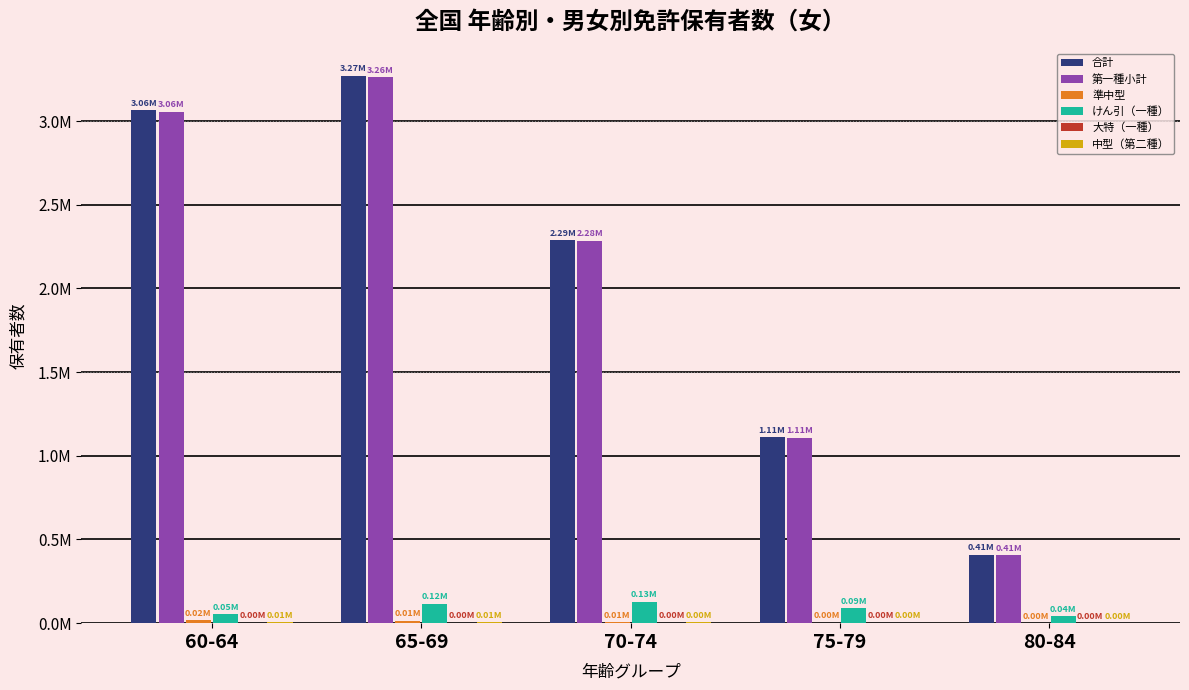

True or false: 第一種小計 has a value of 2284920 at 70-74.

True